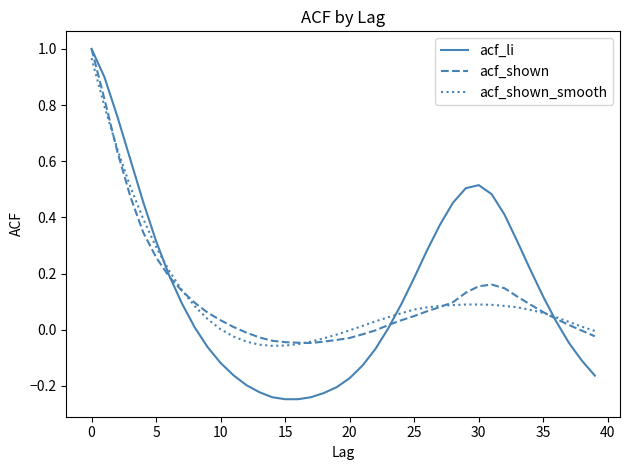

Which series has the largest range (max minus min)?

acf_li